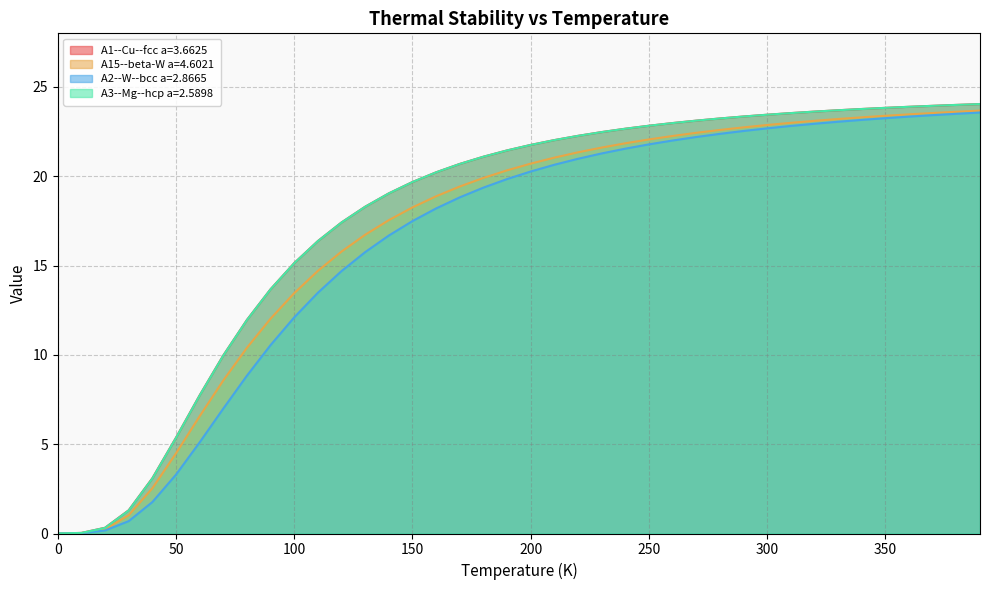

What is the maximum value for A2--W--bcc a=2.8665?

23.6